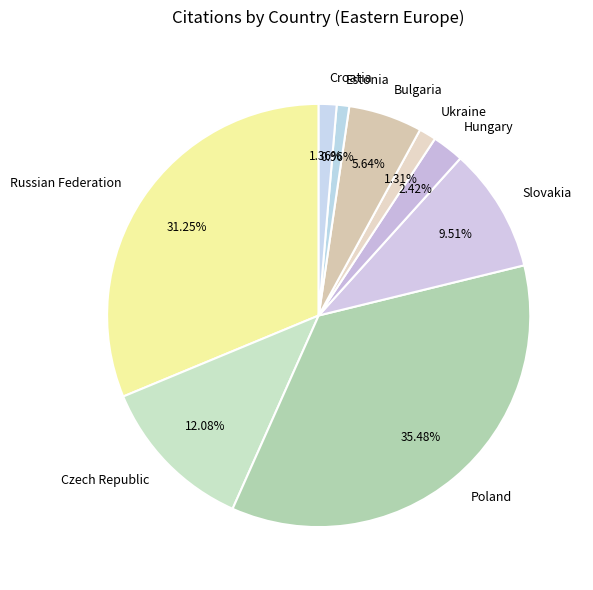

Which category has the biggest portion of the pie?

Poland